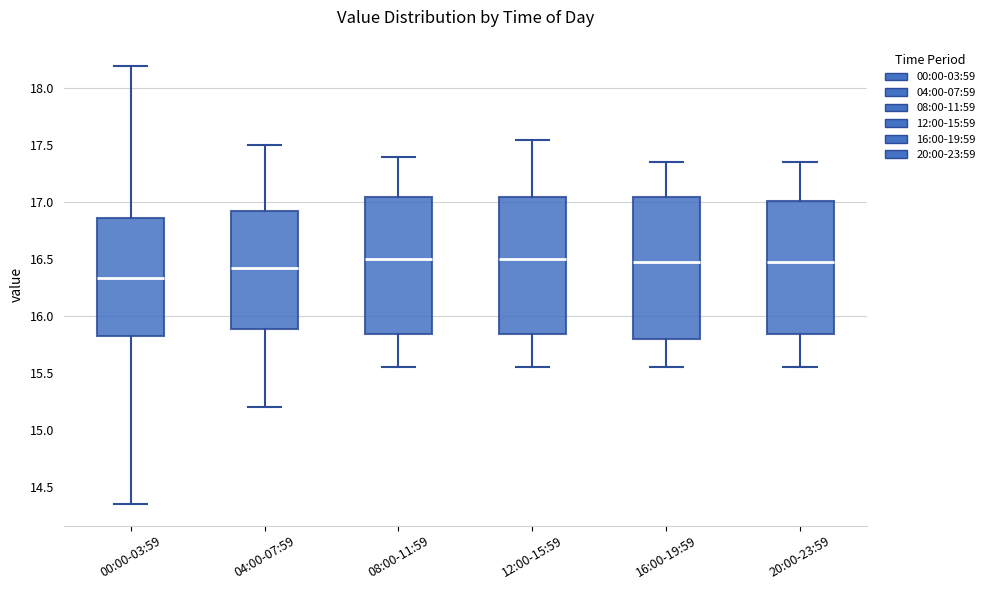

Where does the upper whisker of the box for 20:00-23:59 end on the y-axis? The values are not printed on the chart, so give them approximately, as read against the axis.

17.35